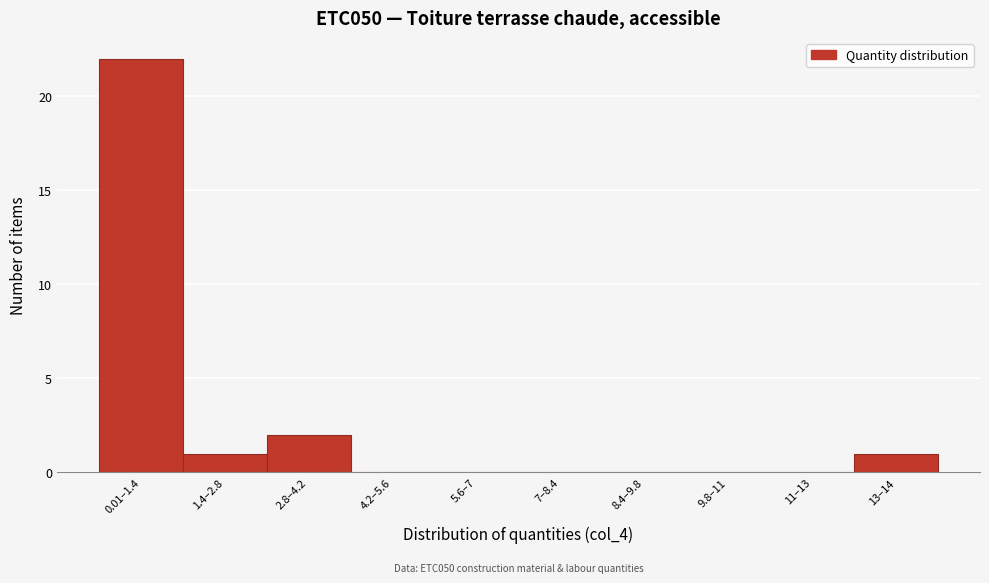

Reading left to right, list all the values displayed in this chart.

0.01–1.4=22	1.4–2.8=1	2.8–4.2=2	4.2–5.6=0	5.6–7=0	7–8.4=0	8.4–9.8=0	9.8–11=0	11–13=0	13–14=1